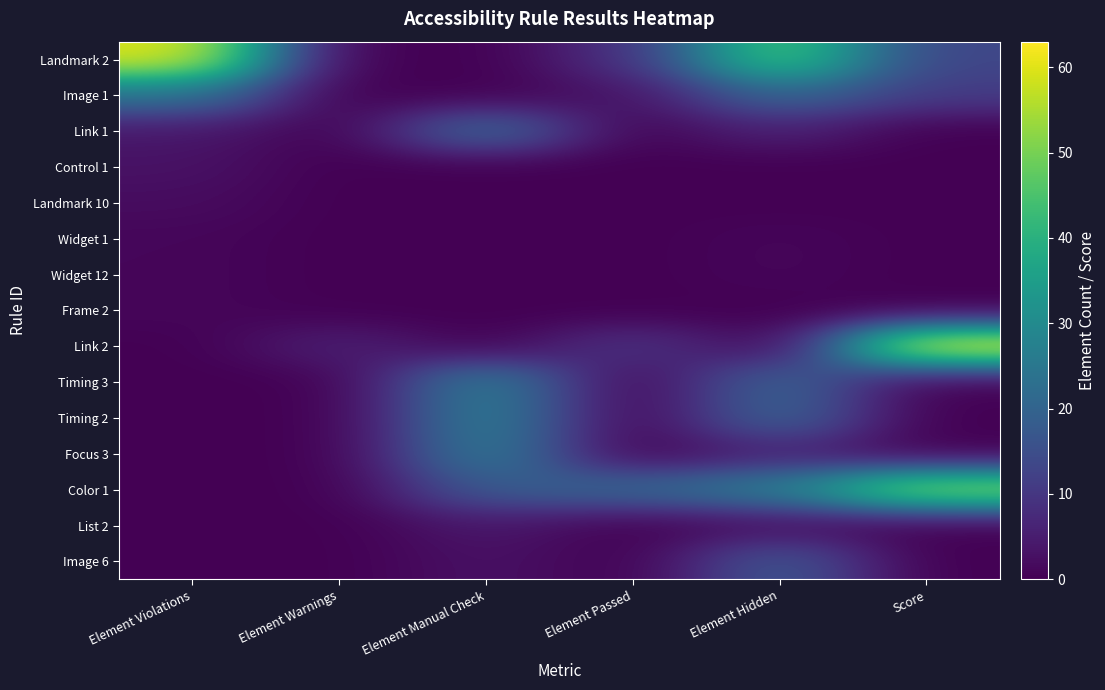

Reading right to left, list all the values displayed in this chart.

Landmark 2: Score=13	Element Hidden=47	Element Passed=9	Element Manual Check=0	Element Warnings=0	Element Violations=60
Image 1: Score=11	Element Hidden=21	Element Passed=3	Element Manual Check=0	Element Warnings=0	Element Violations=24
Link 1: Score=0	Element Hidden=6	Element Passed=0	Element Manual Check=23	Element Warnings=0	Element Violations=4
Control 1: Score=0	Element Hidden=0	Element Passed=0	Element Manual Check=0	Element Warnings=0	Element Violations=3
Landmark 10: Score=0	Element Hidden=0	Element Passed=0	Element Manual Check=0	Element Warnings=0	Element Violations=2
Widget 1: Score=0	Element Hidden=1	Element Passed=0	Element Manual Check=0	Element Warnings=0	Element Violations=1
Widget 12: Score=0	Element Hidden=1	Element Passed=0	Element Manual Check=0	Element Warnings=0	Element Violations=1
Frame 2: Score=0	Element Hidden=0	Element Passed=0	Element Manual Check=0	Element Warnings=0	Element Violations=1
Link 2: Score=63	Element Hidden=0	Element Passed=10	Element Manual Check=0	Element Warnings=6	Element Violations=0
Timing 3: Score=0	Element Hidden=21	Element Passed=0	Element Manual Check=28	Element Warnings=0	Element Violations=0
Timing 2: Score=0	Element Hidden=21	Element Passed=0	Element Manual Check=28	Element Warnings=0	Element Violations=0
Focus 3: Score=0	Element Hidden=6	Element Passed=0	Element Manual Check=27	Element Warnings=0	Element Violations=0
Color 1: Score=54	Element Hidden=27	Element Passed=21	Element Manual Check=18	Element Warnings=0	Element Violations=0
List 2: Score=0	Element Hidden=2	Element Passed=0	Element Manual Check=4	Element Warnings=0	Element Violations=0
Image 6: Score=0	Element Hidden=18	Element Passed=0	Element Manual Check=3	Element Warnings=0	Element Violations=0